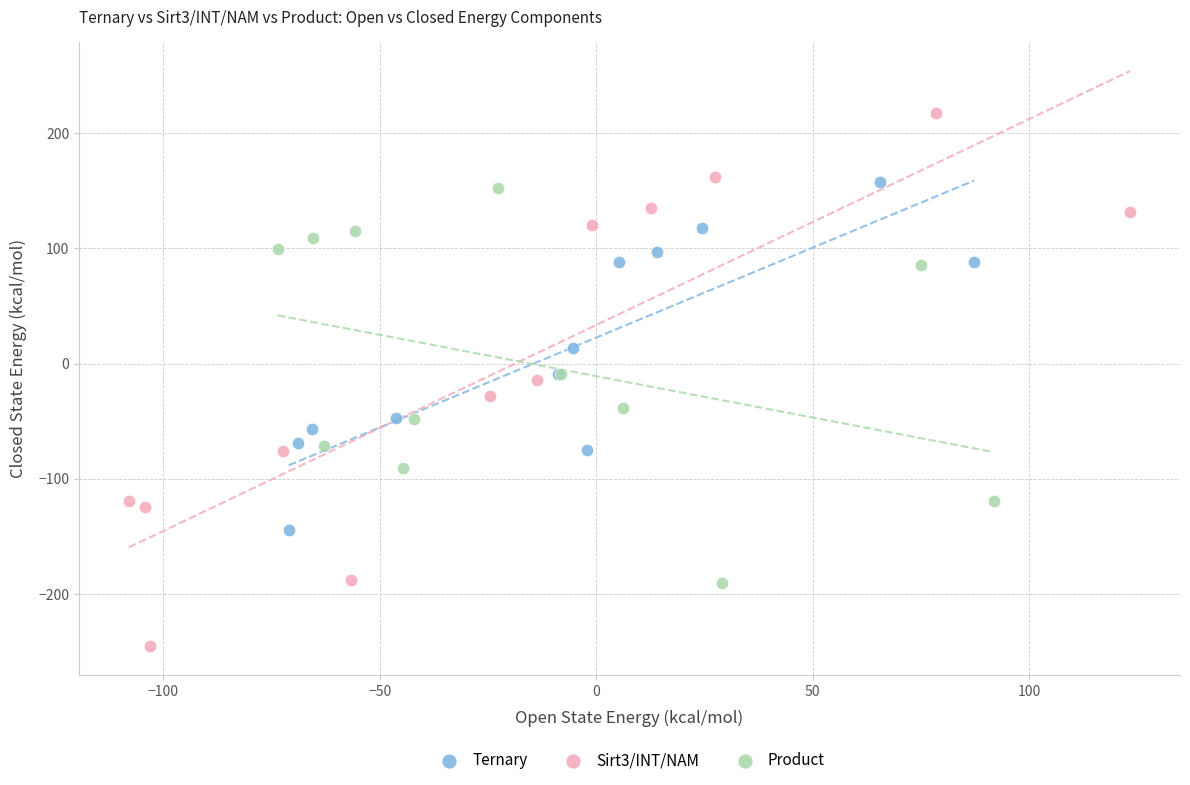

What are all the series names shown in the legend?

Ternary, Sirt3/INT/NAM, Product